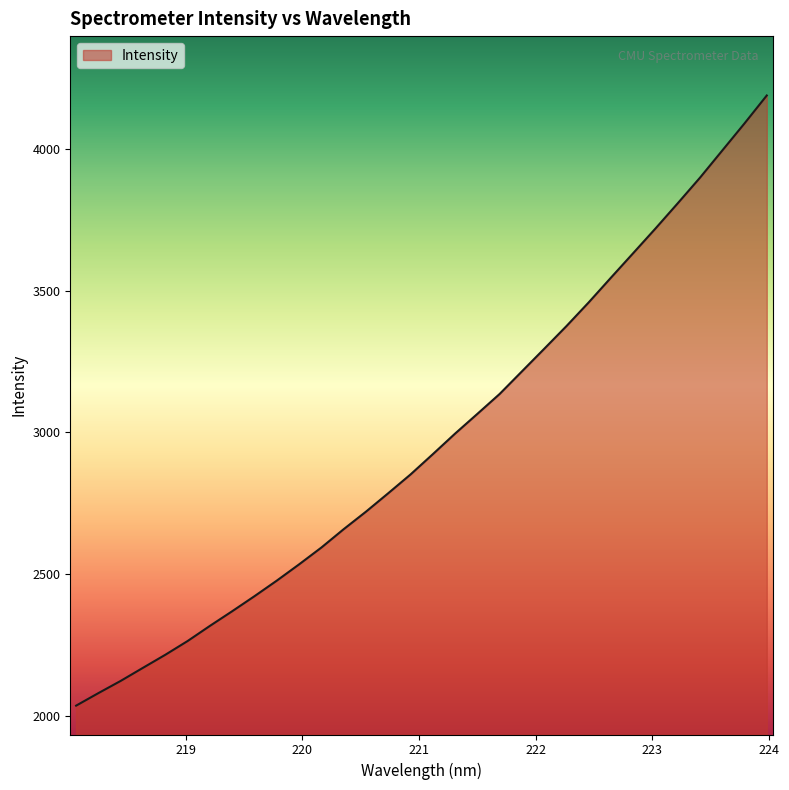

What is the smallest value displayed?

2036.1